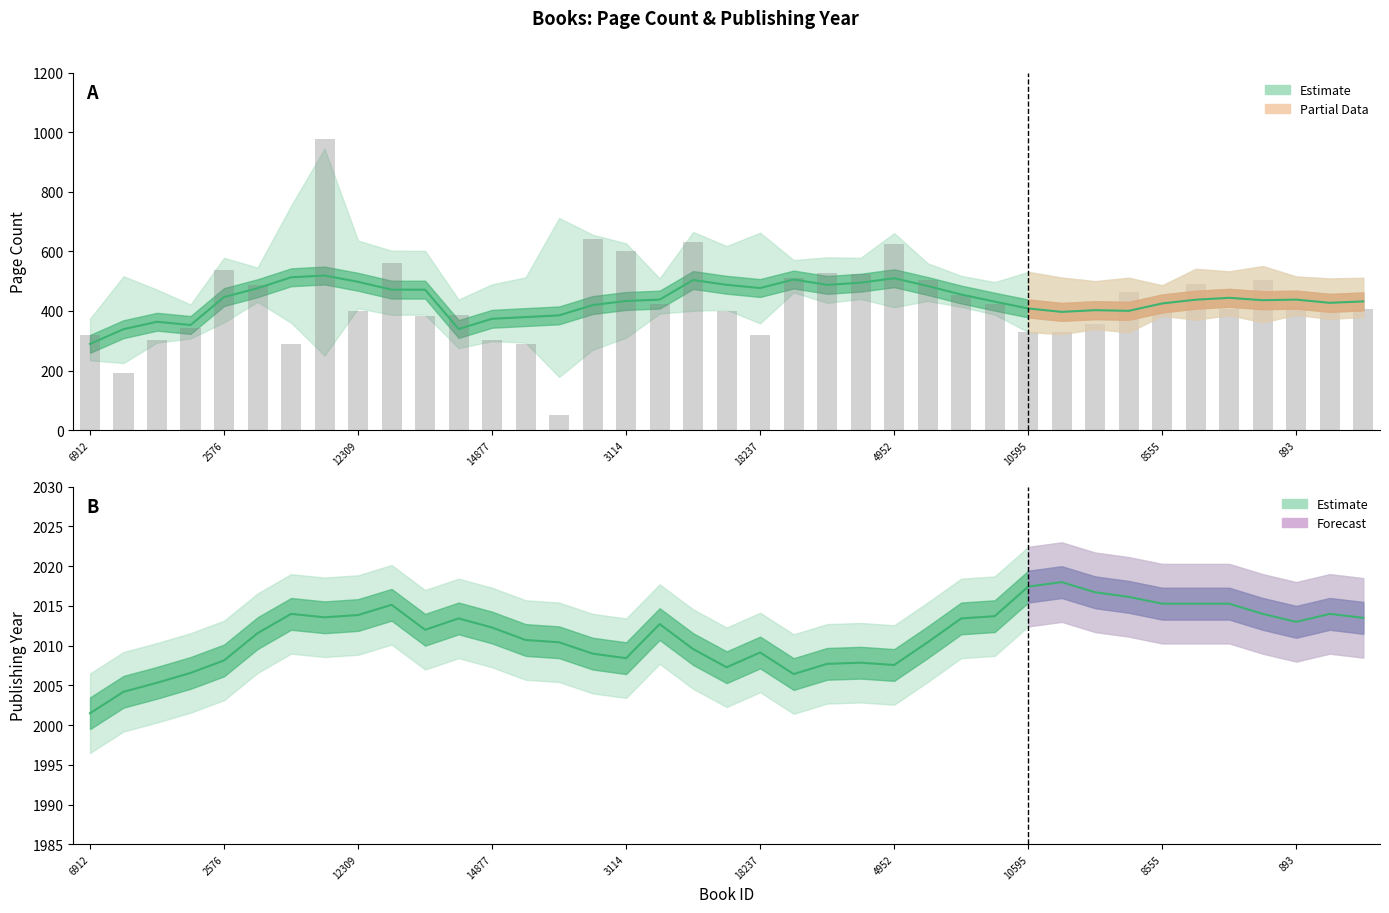

At which category is the sum across all series the highest?

10595